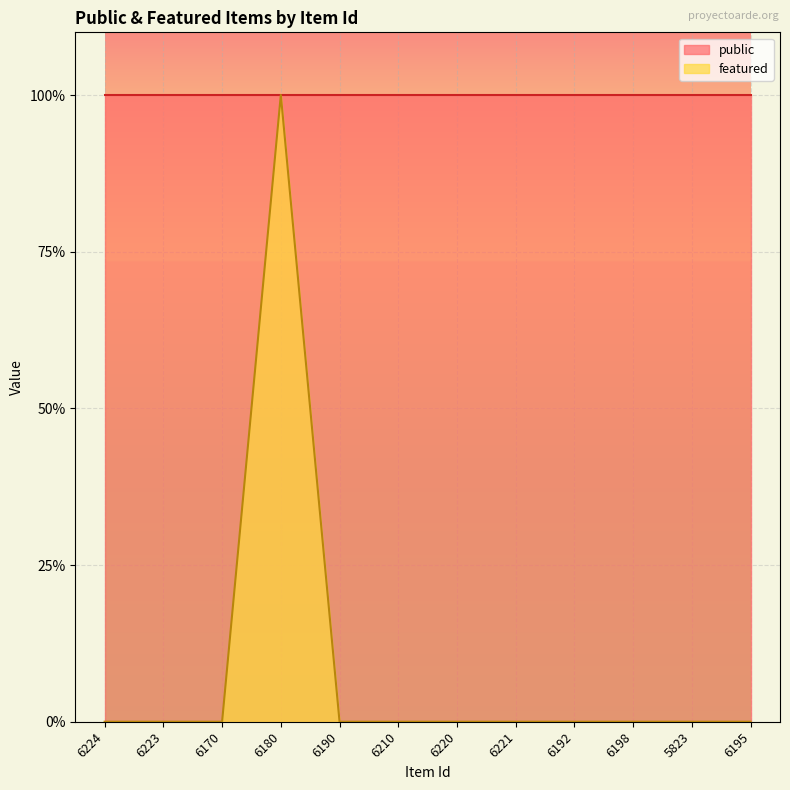

How many values are between 0 and 1?

12